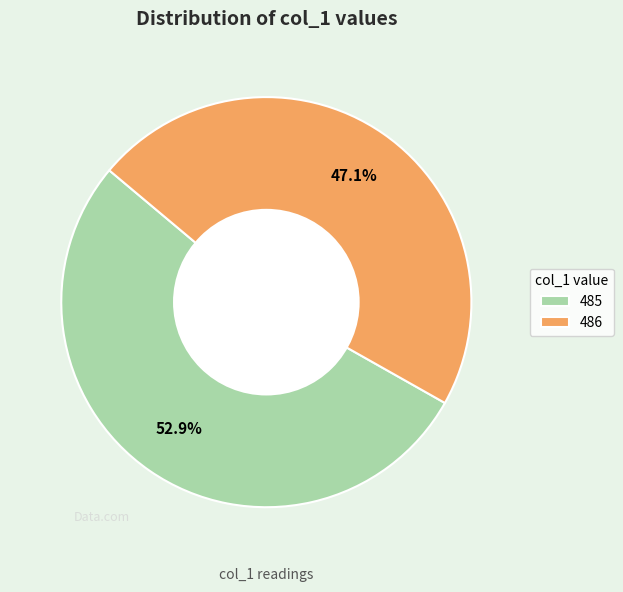

What is the largest slice in the pie chart?

485